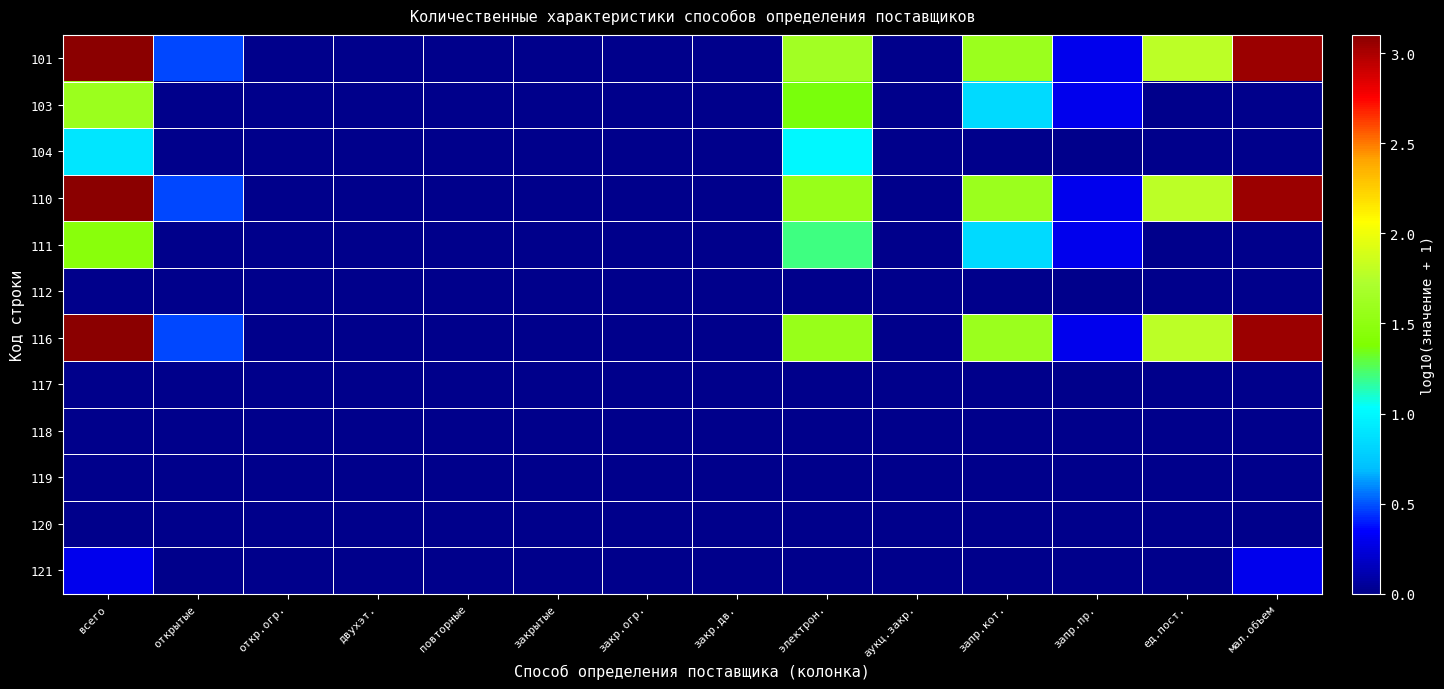

Which has a higher value, повторные or закр.дв.?

повторные